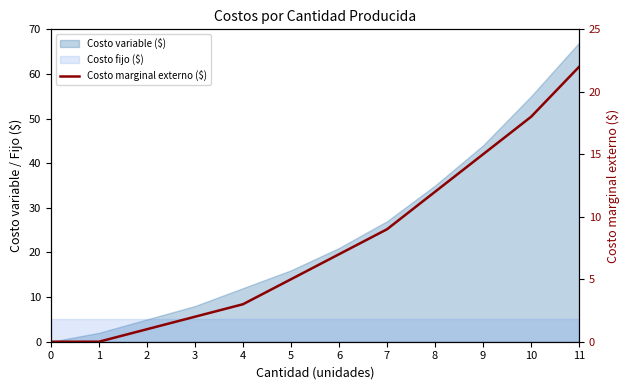

What is the sum of the values at 1 and 3?

2